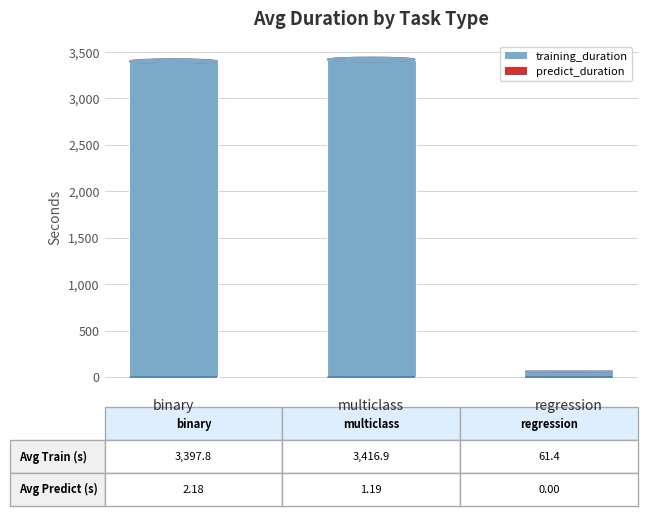

Are the bars horizontal?

No